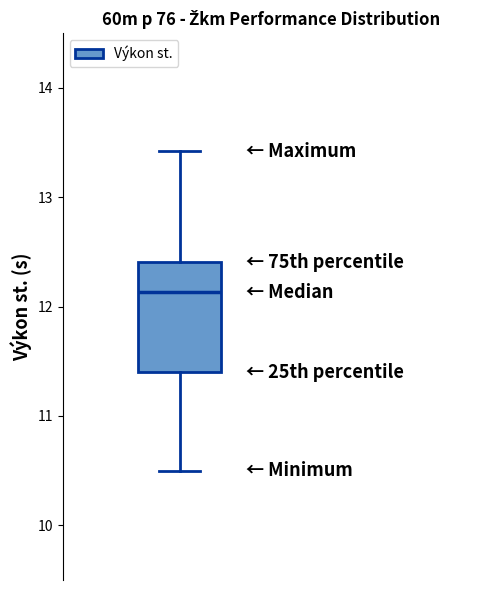

Where does the median line of the box sit on the y-axis? The values are not printed on the chart, so give them approximately, as read against the axis.

12.1